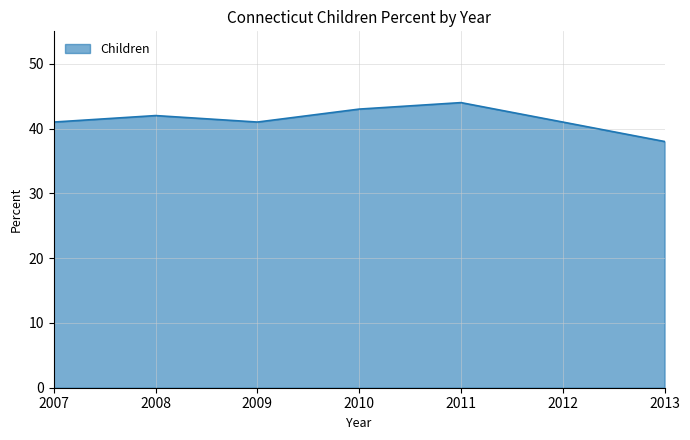

True or false: the data shows 41 at 2009.

True